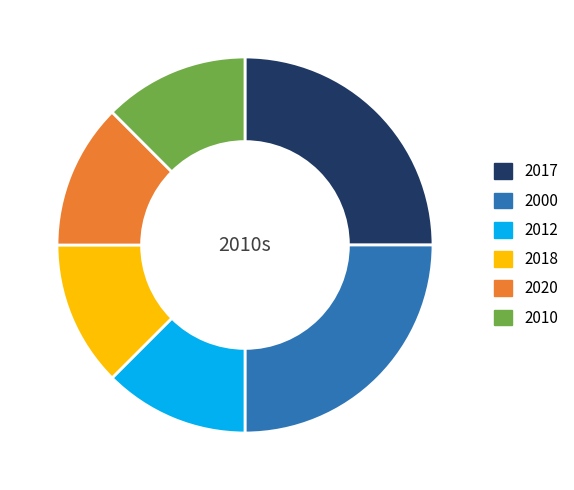

How many slices are in this pie chart?

6